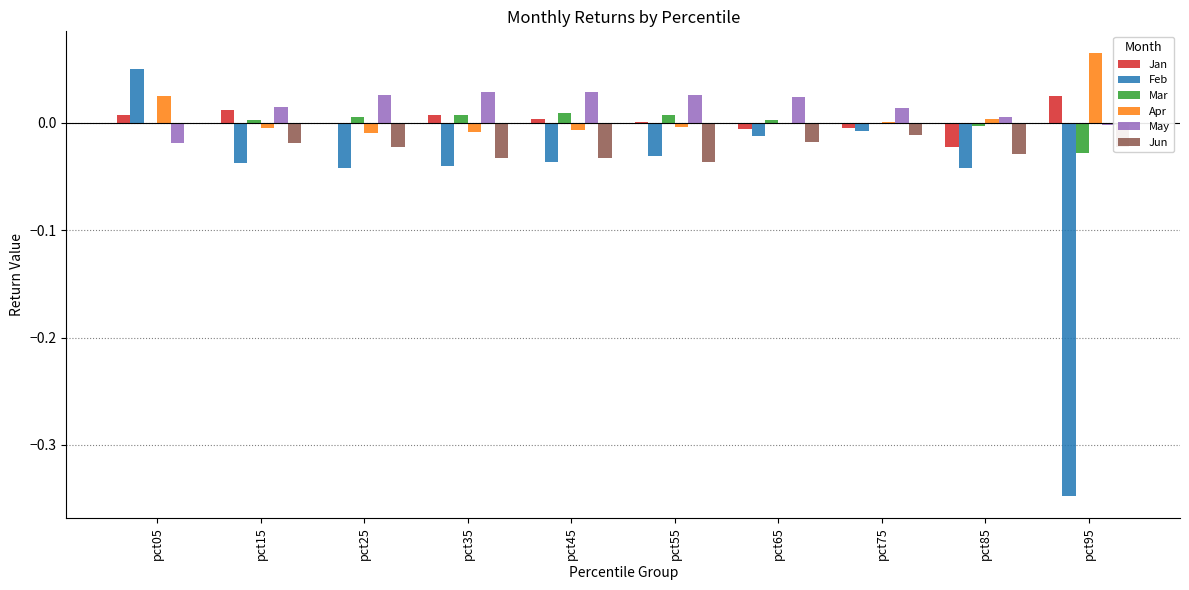

True or false: Jun has a value of -0.0 at pct65.

True